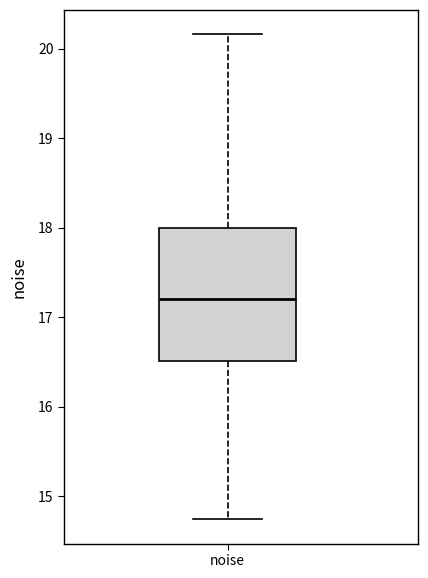

Where does the upper whisker of the box for noise end on the y-axis? The values are not printed on the chart, so give them approximately, as read against the axis.

20.2